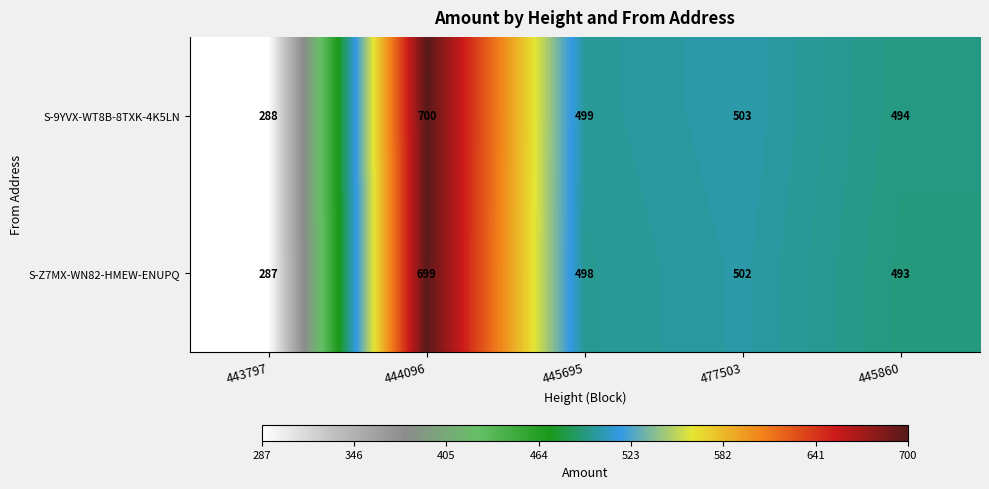

What is the total value across all series at 445695?

997